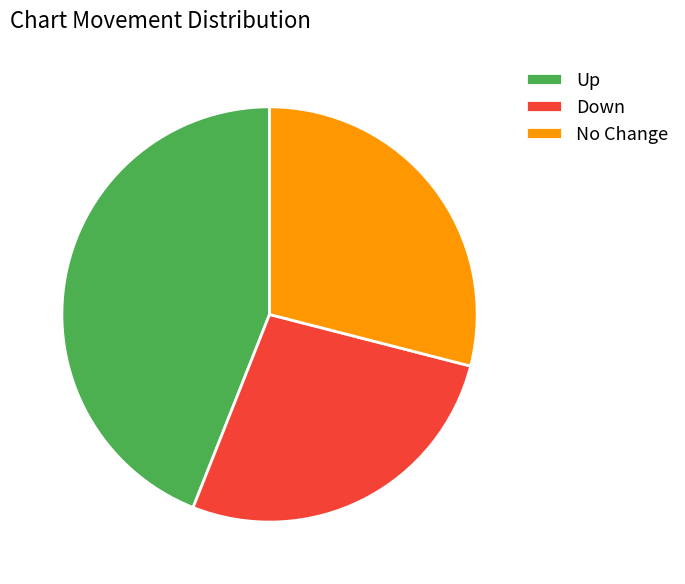

Which slice is the largest?

Up